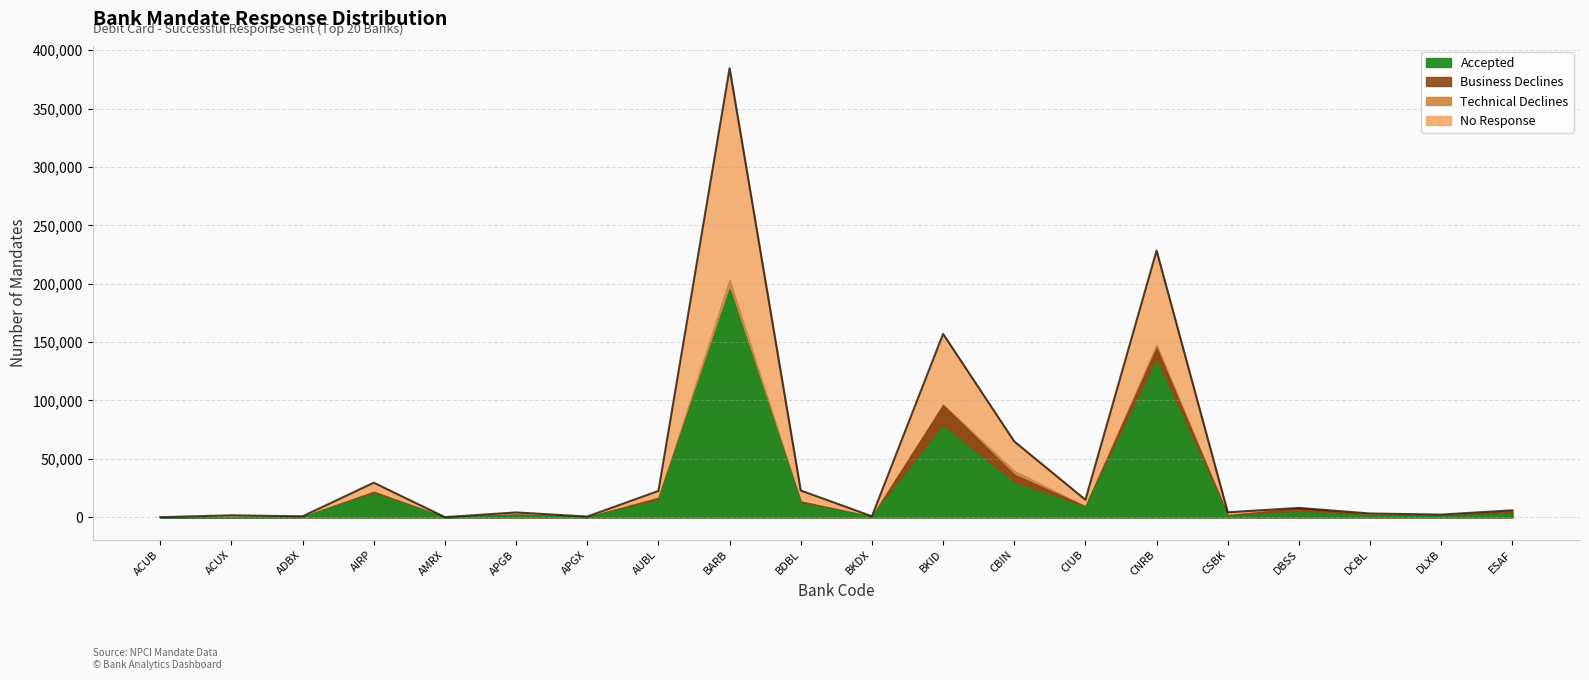

How many data points in Accepted are above 2782?

9